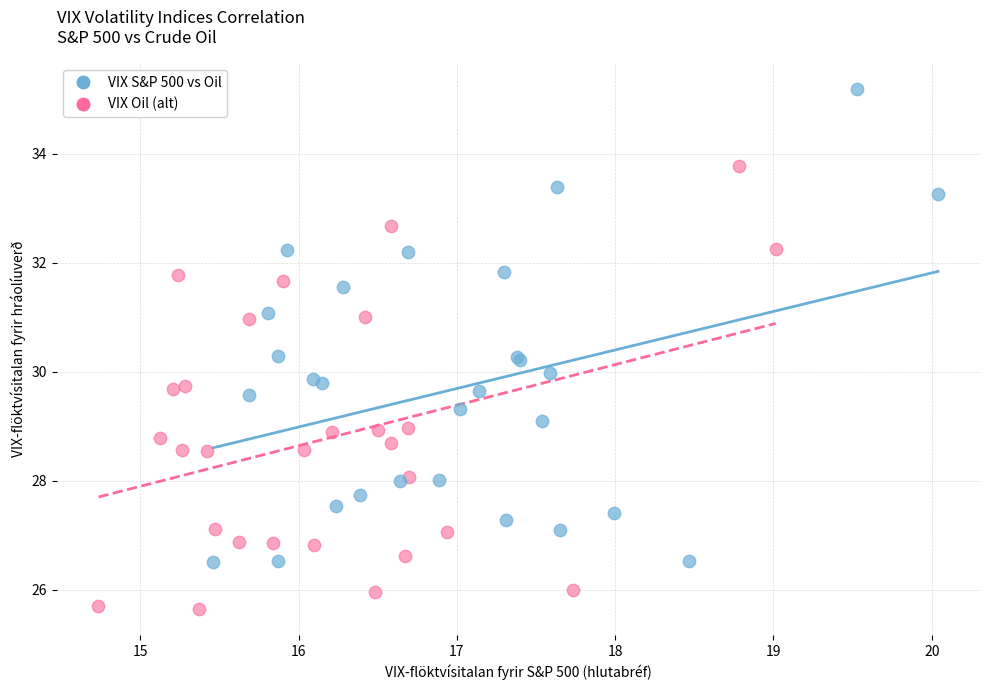

Which series reaches the maximum Y coordinate?

VIX S&P 500 vs Oil